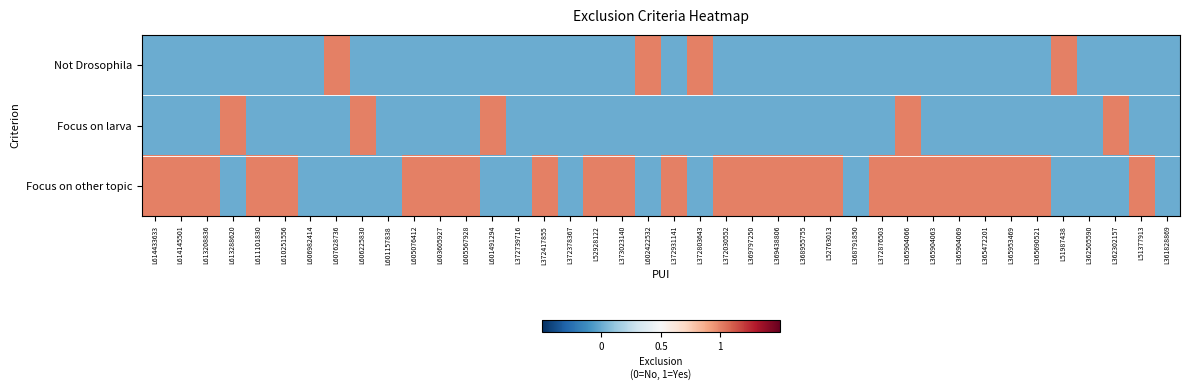

At L365904069, list the series in order from smallest to largest.

Not Drosophila, Focus on larva, Focus on other topic